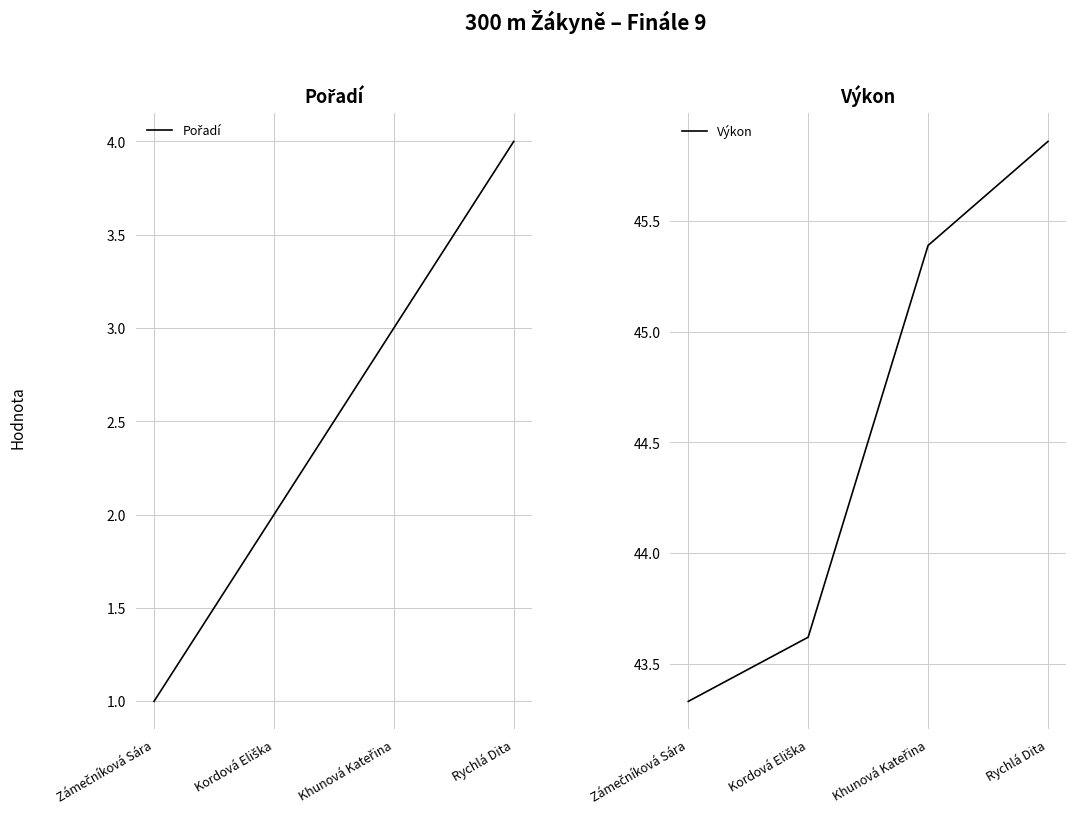

The Výkon series shows 61.7 at Khunová Kateřina. True or false?

False